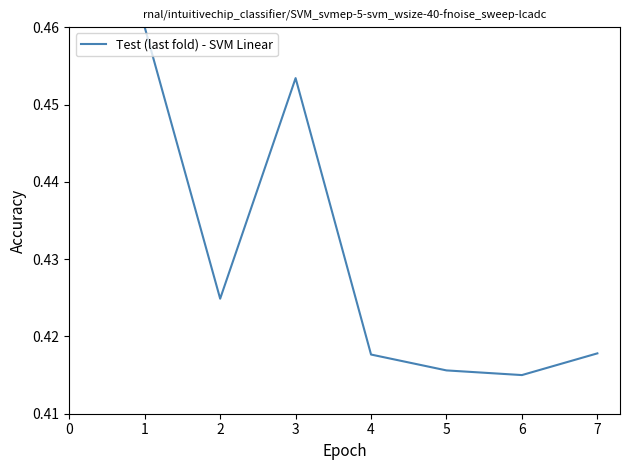

Is it true that the value at 6 is 0.3?

False